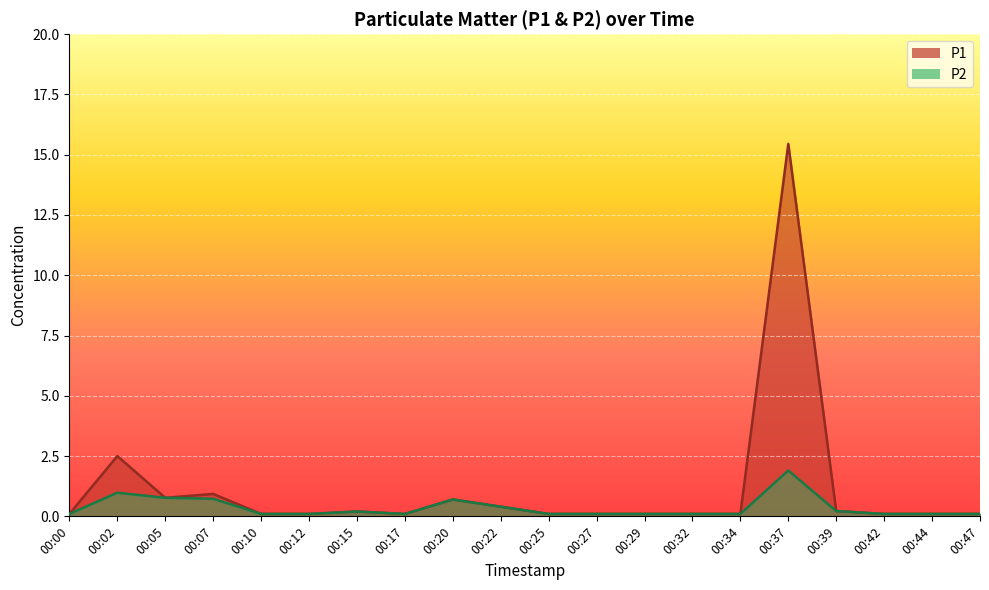

True or false: P2 and P1 cross at least once.

False